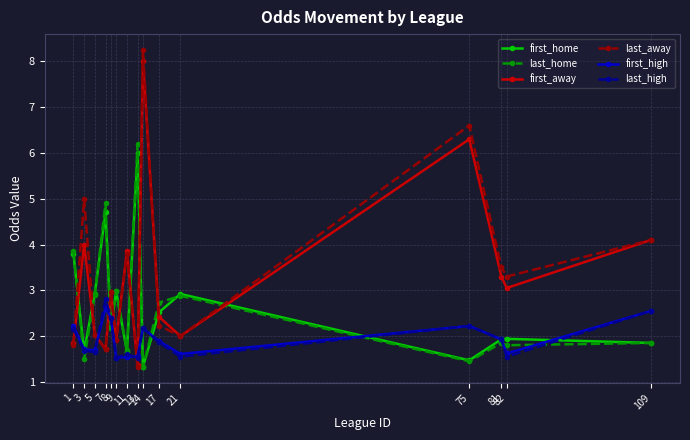

Is this an area chart (filled region under the line)?

No